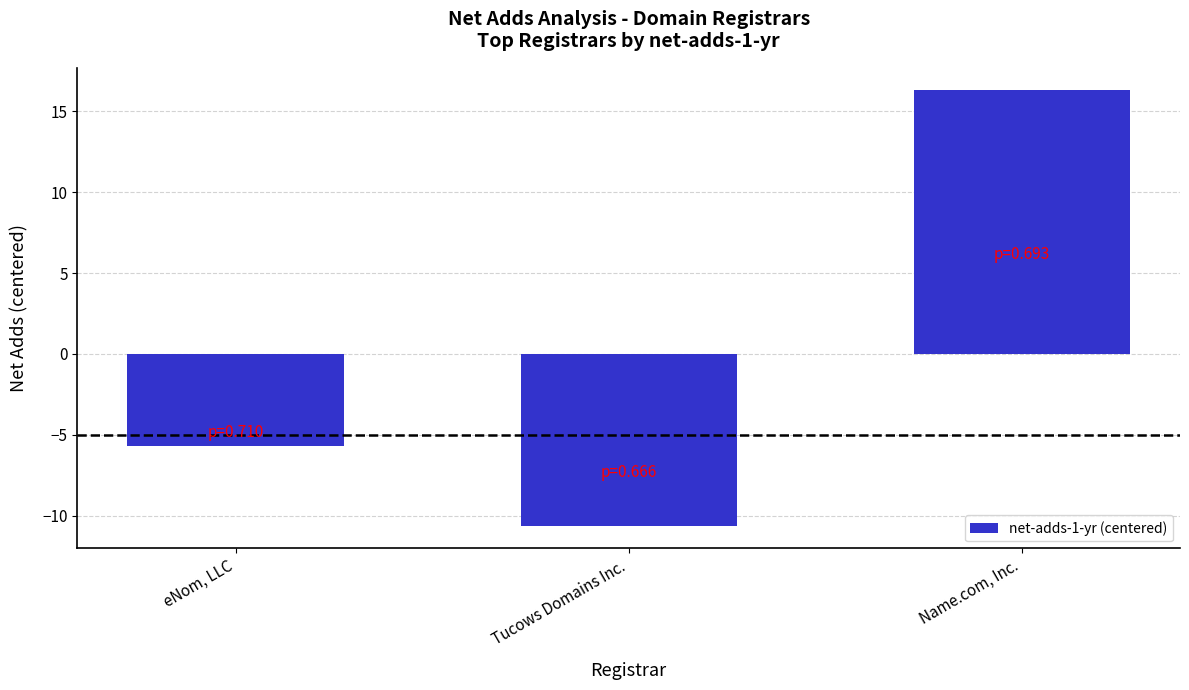

What is the label of the 1st bar from the right?

Name.com, Inc.